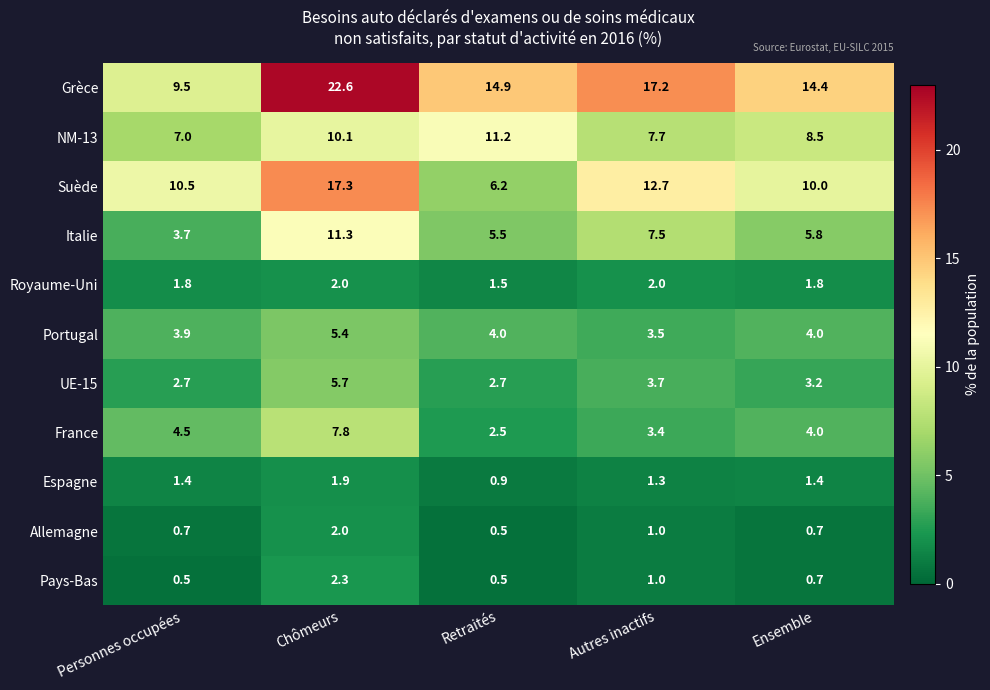

What is the smallest value displayed?

0.5